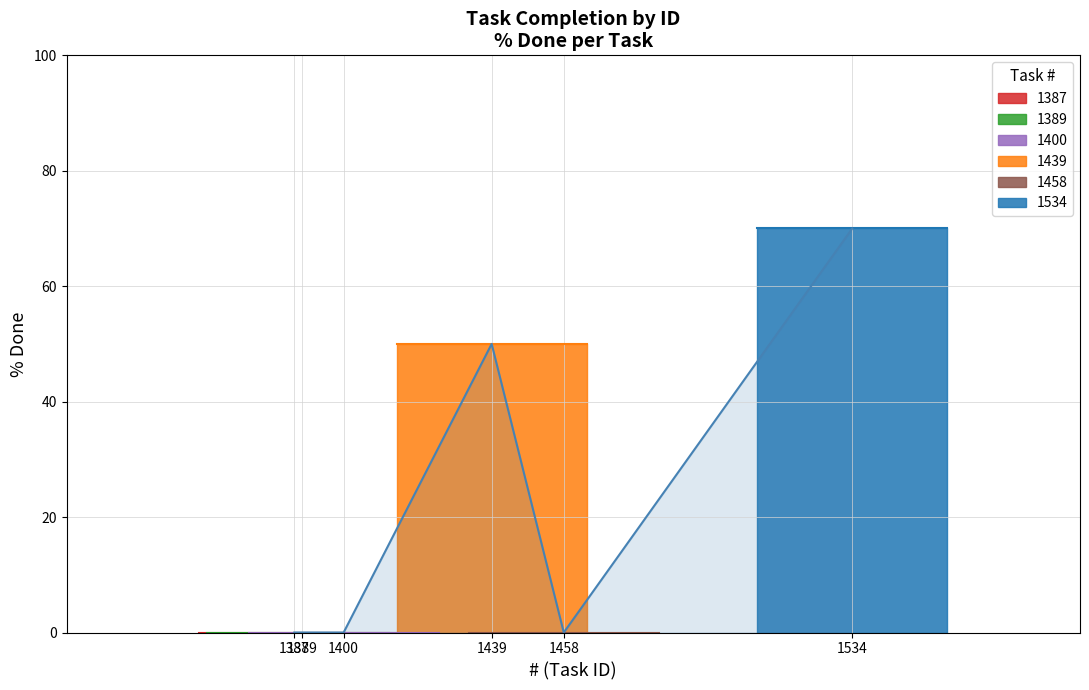

What is the average value?

20